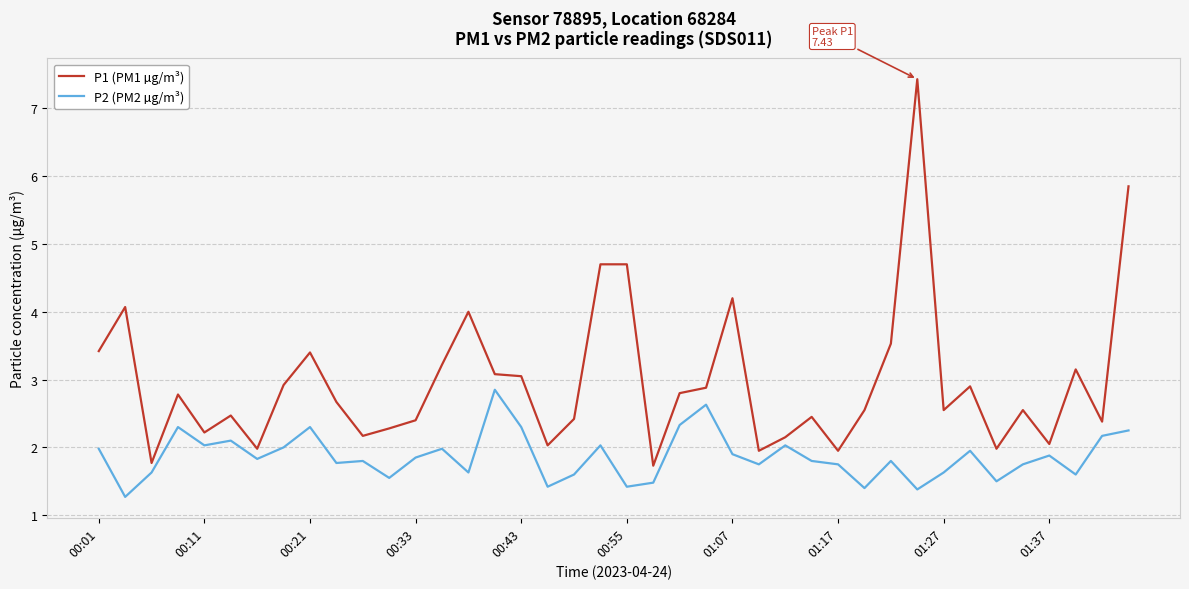

How many lines are shown in the chart?

2